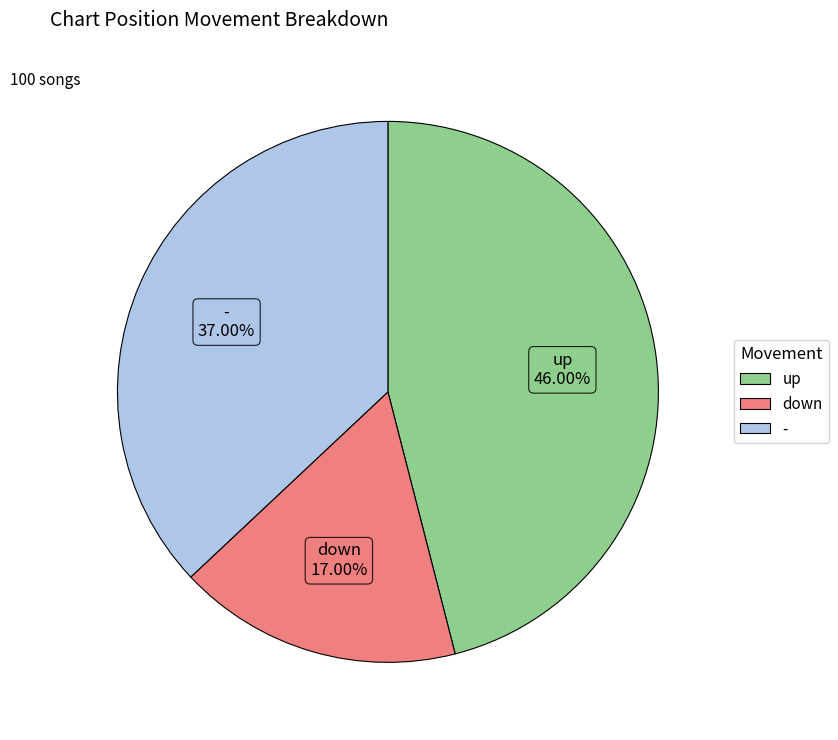

Is it true that - is 37% of the pie?

True